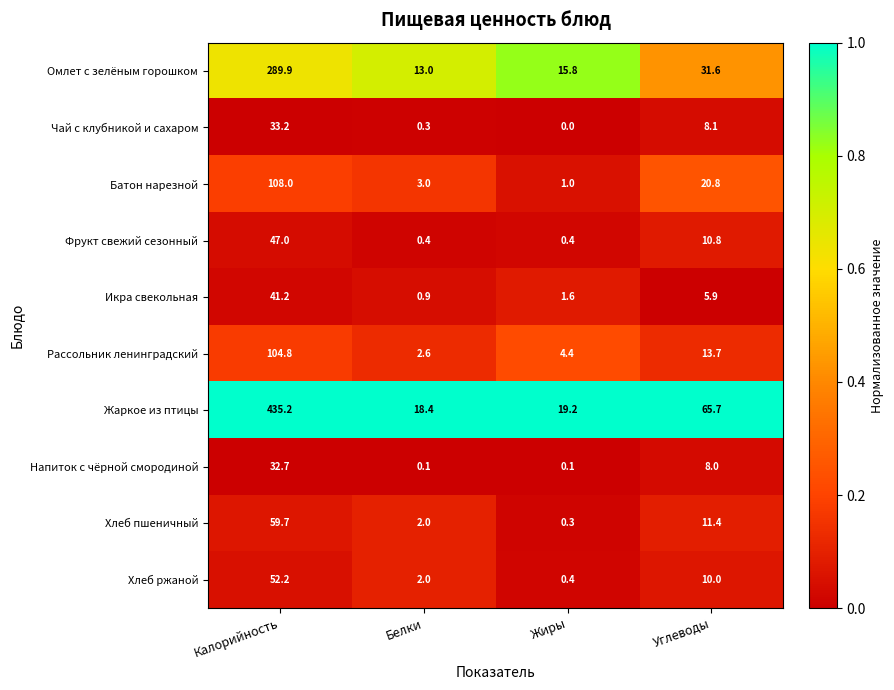

List the series in order of their peak value, highest first.

Жаркое из птицы, Омлет с зелёным горошком, Батон нарезной, Рассольник ленинградский, Хлеб пшеничный, Хлеб ржаной, Фрукт свежий сезонный, Икра свекольная, Чай с клубникой и сахаром, Напиток с чёрной смородиной